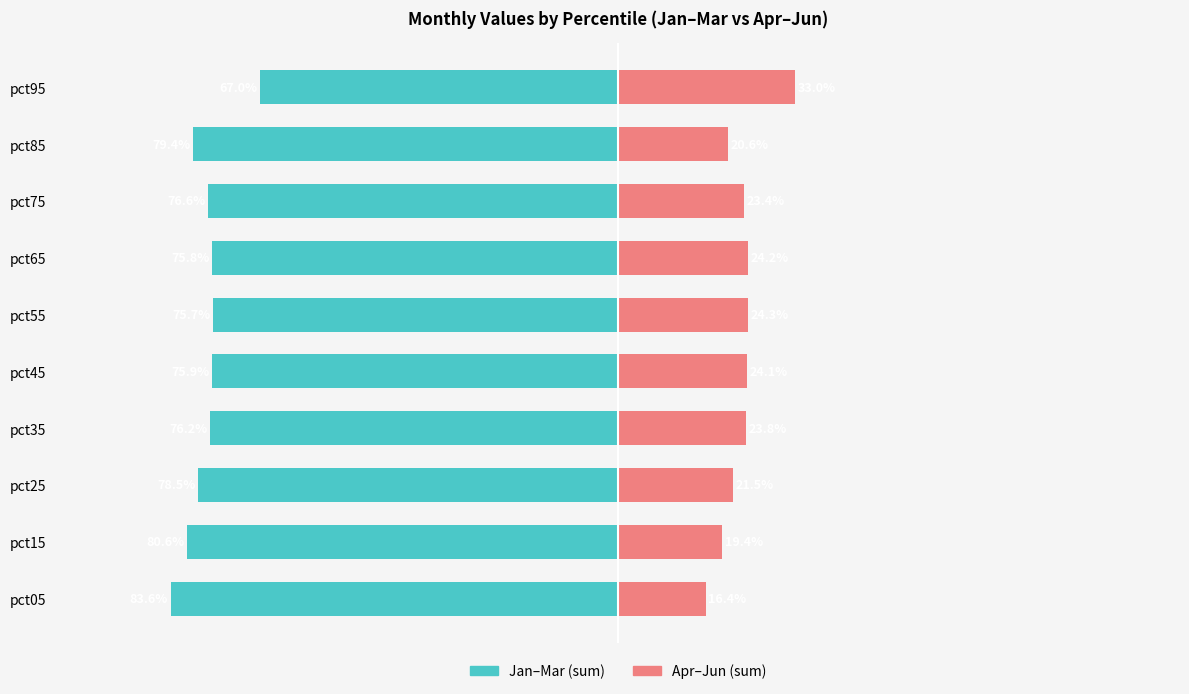

What is the value of the Jan–Mar (sum) bar at the 4th from the left?

-76.2